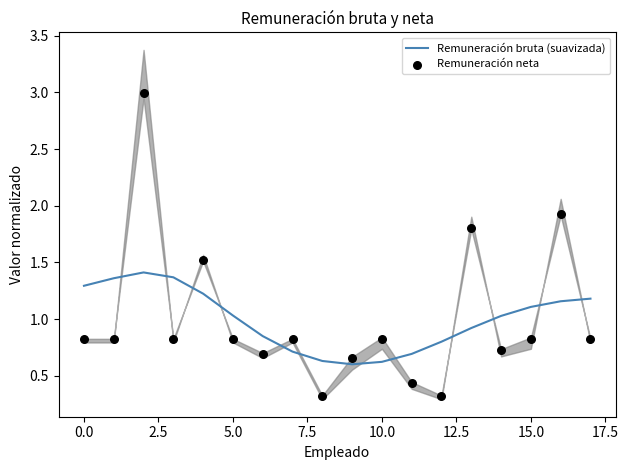

What are all the series names shown in the legend?

Remuneración bruta (suavizada), Remuneración neta